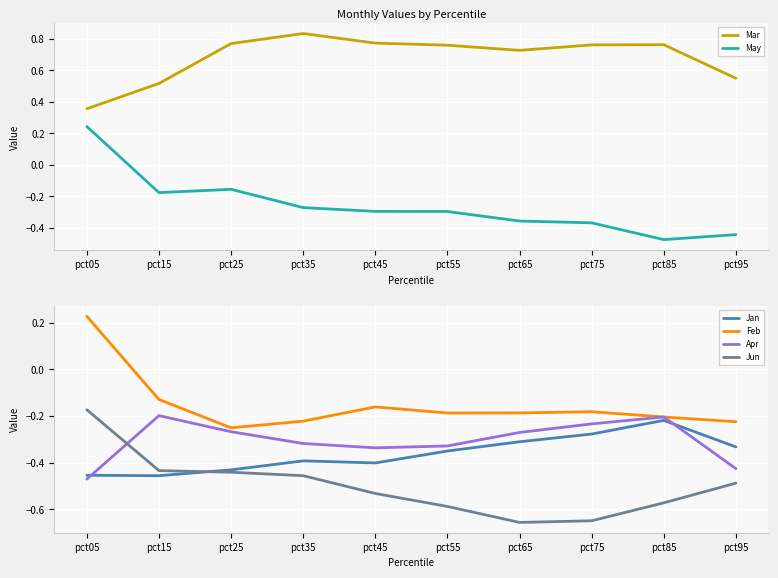

Which series has the largest range (max minus min)?

May